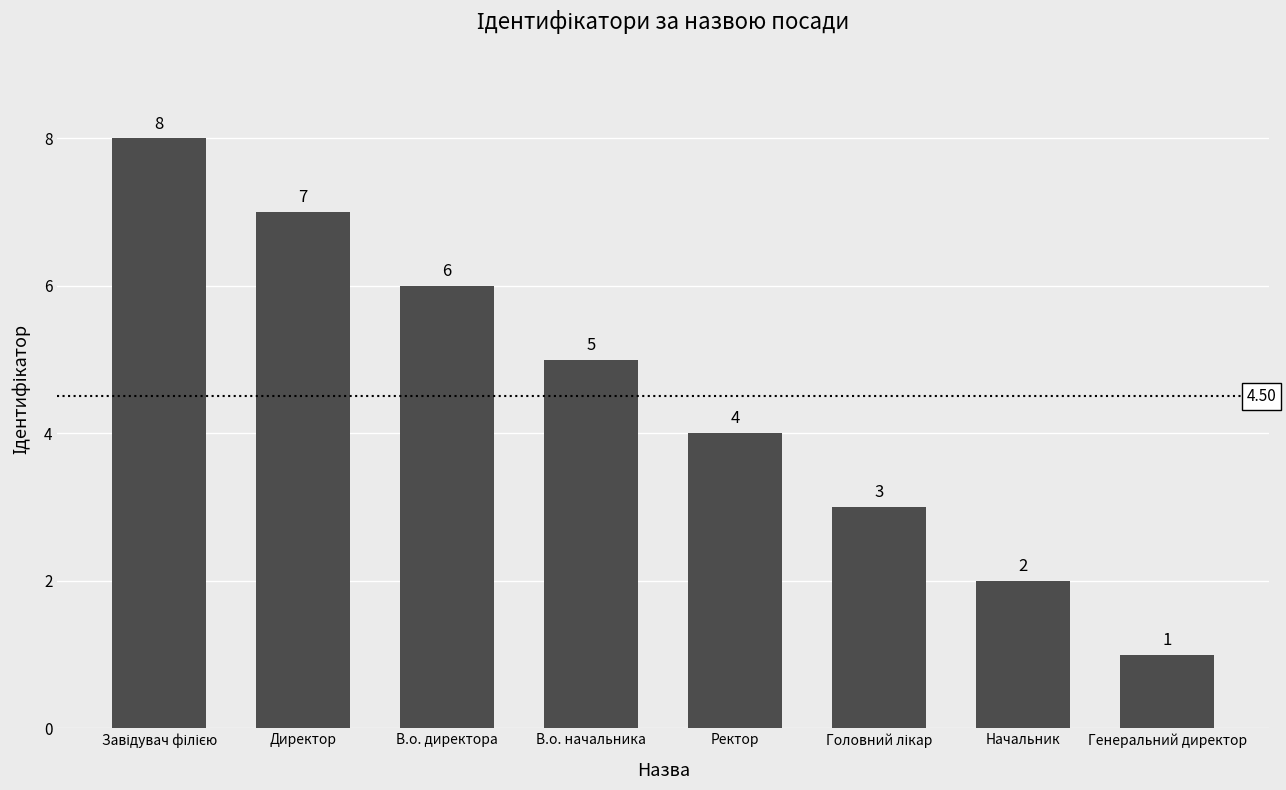

Is it true that the value at В.о. директора is 6?

True